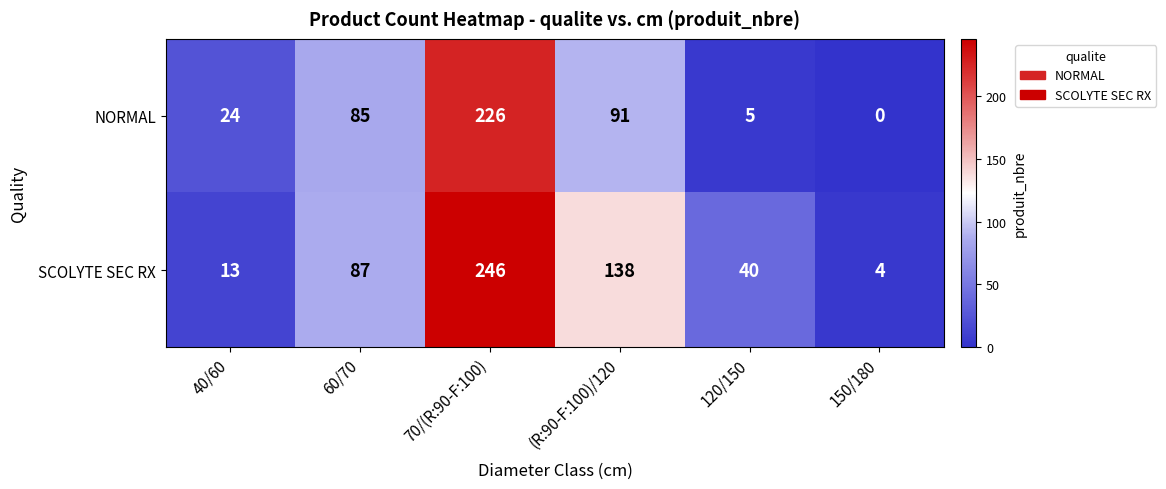

How many series are shown in this chart?

2